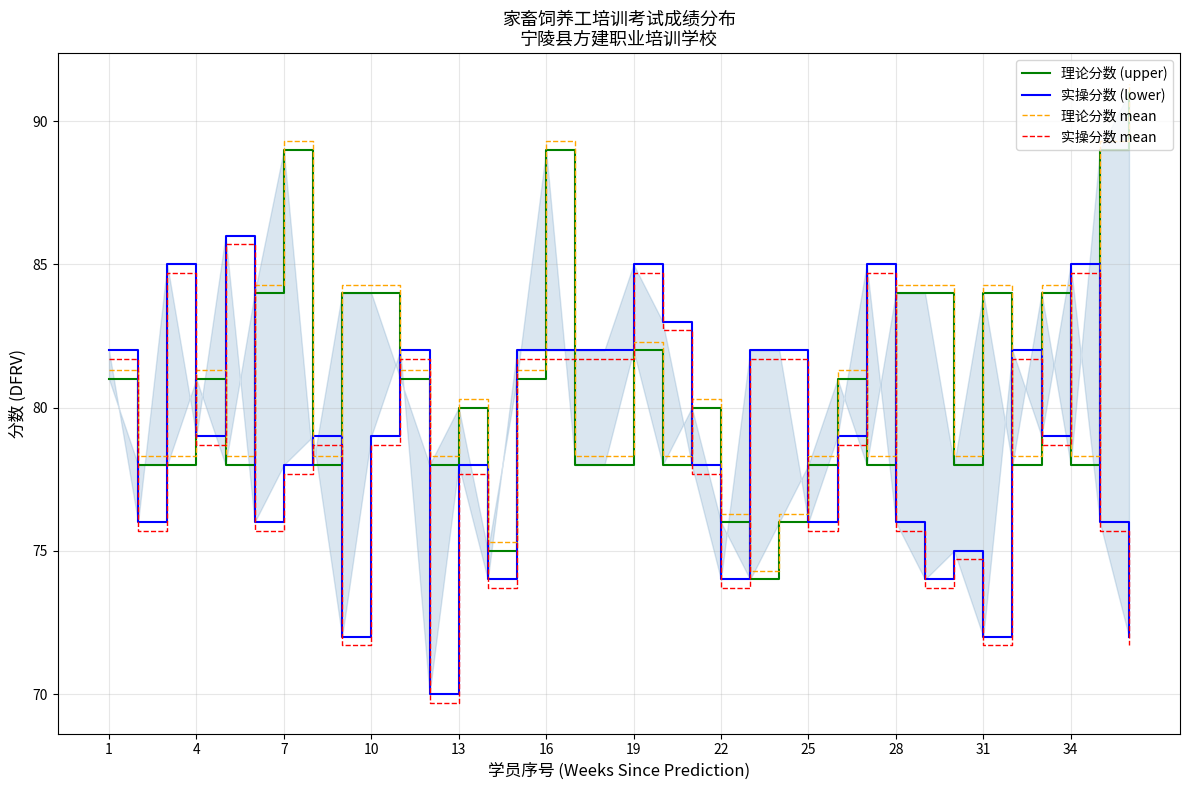

What is the highest value of the 实操分数 mean series?

85.7